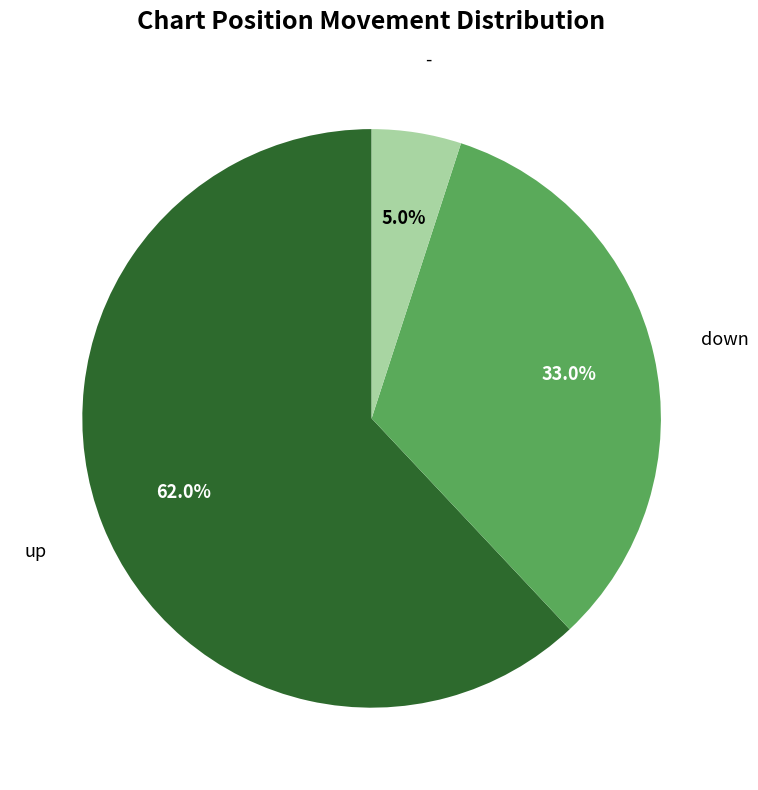

True or false: down accounts for 19% of the total.

False